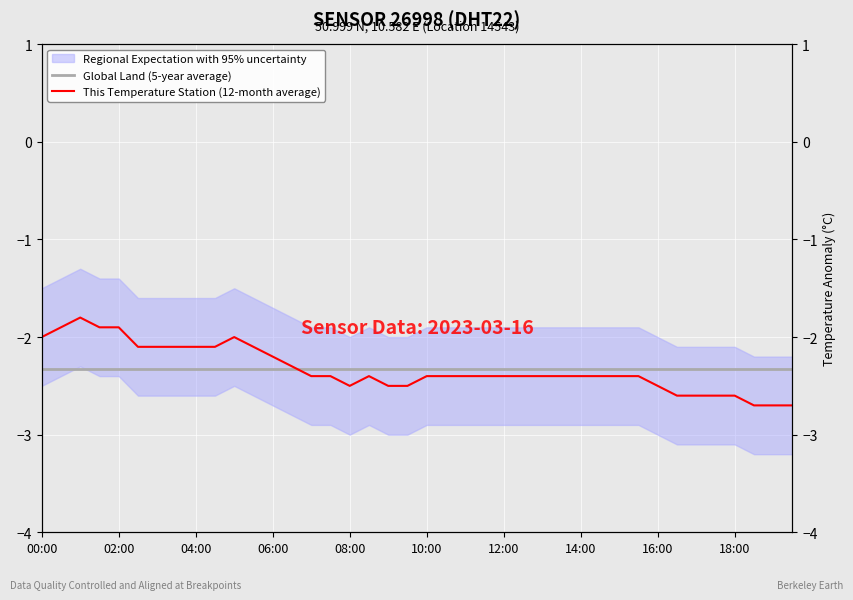

How many categories are shown in the chart?

40